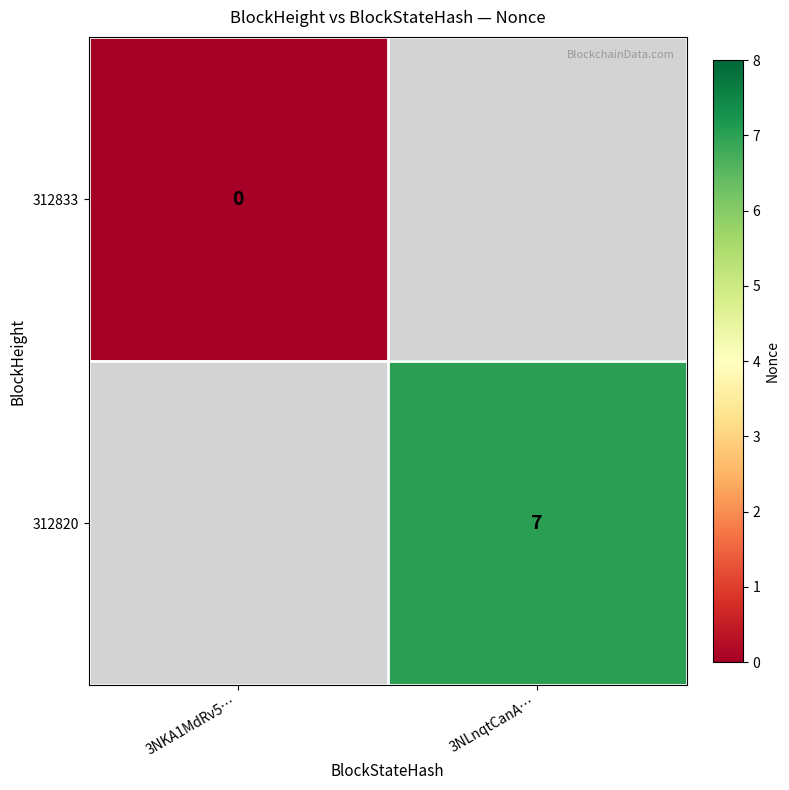

The 312820 series shows 3 at 3NLnqtCanA…. True or false?

False